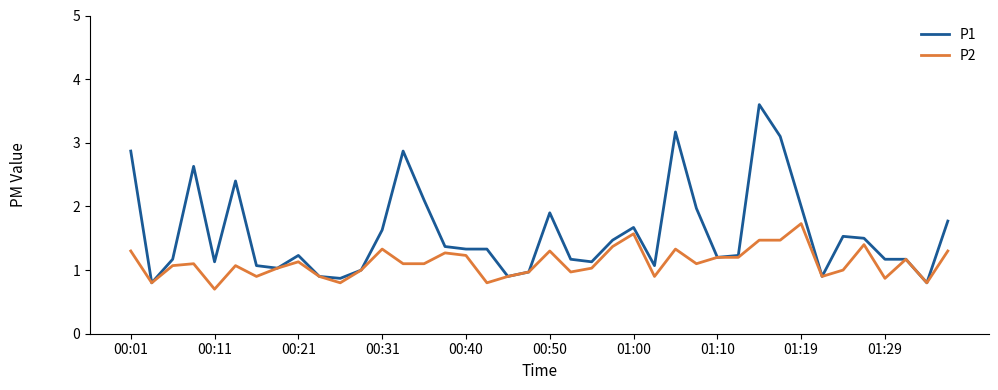

What is the lowest value of the P1 series?

0.8